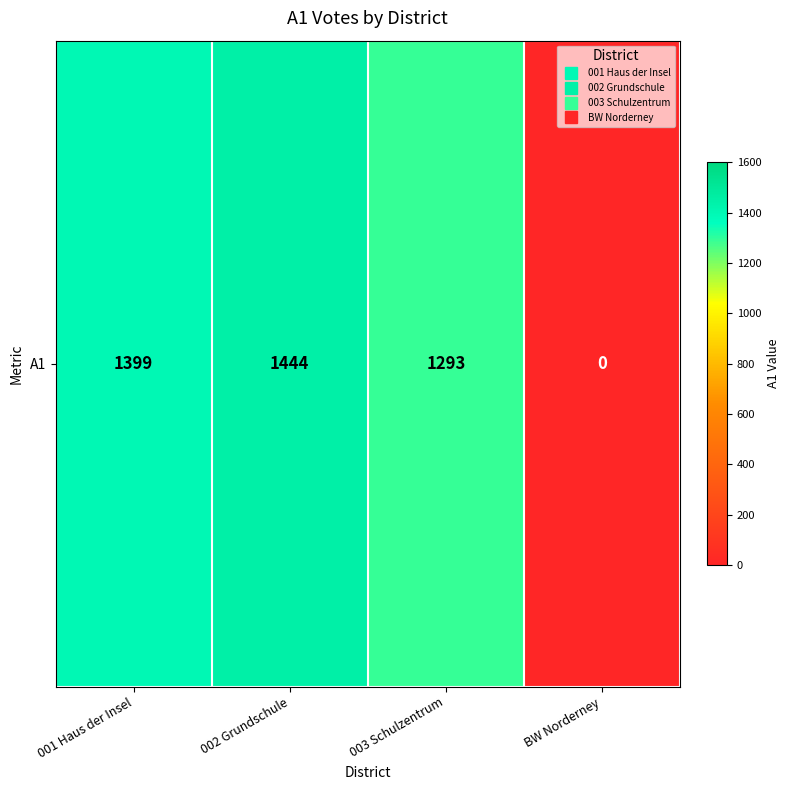

Is it true that the value at 003 Schulzentrum is 1293?

True